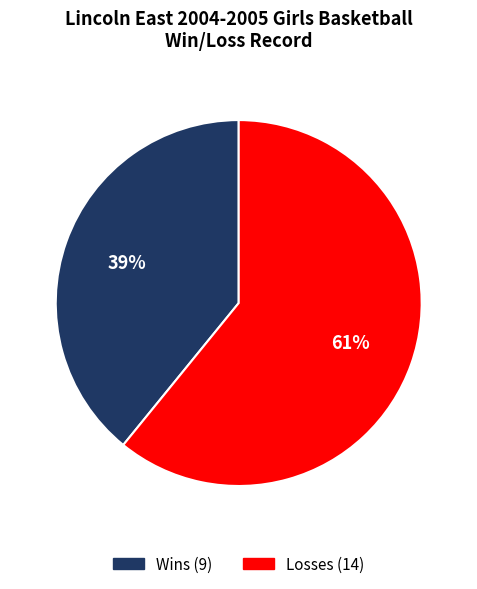

To the nearest percent, what is the average slice percentage?

50%